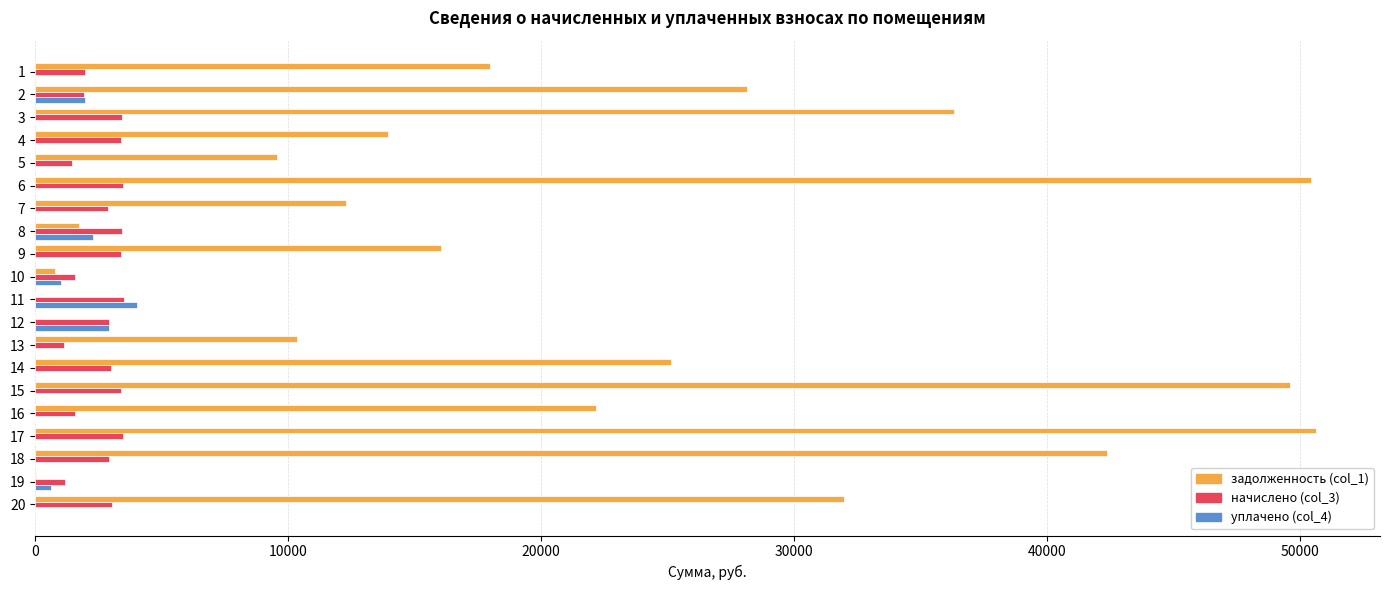

Between 13 and 16, which series saw the biggest shift?

задолженность (col_1)